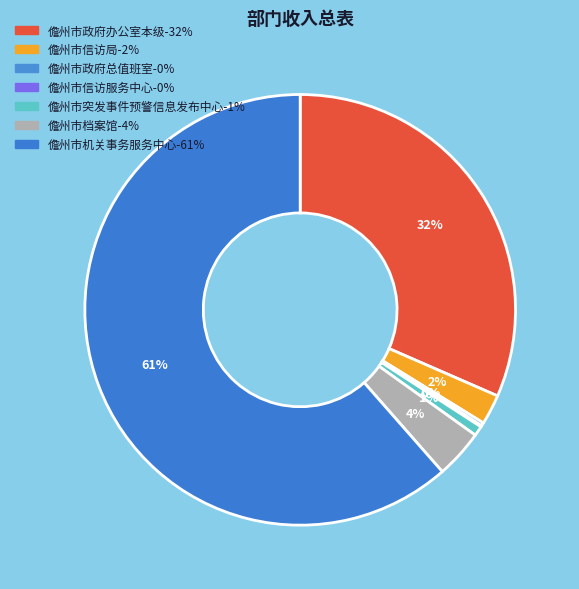

Rank the categories by value from highest to lowest.

儋州市机关事务服务中心, 儋州市政府办公室本级, 儋州市档案馆, 儋州市信访局, 儋州市突发事件预警信息发布中心, 儋州市政府总值班室, 儋州市信访服务中心